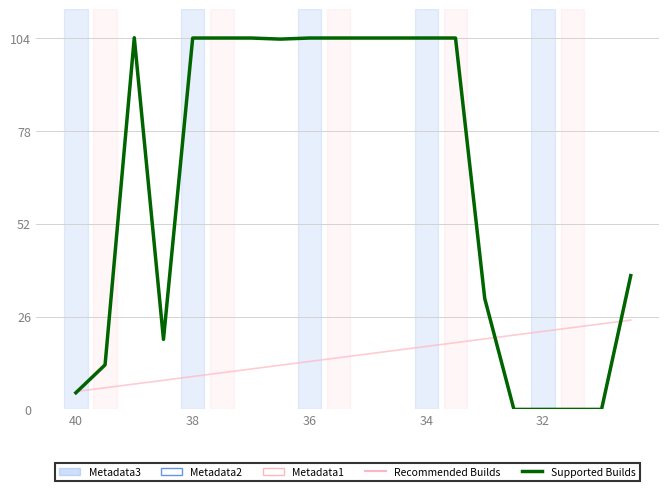

What is the minimum value for Recommended Builds?

5.0